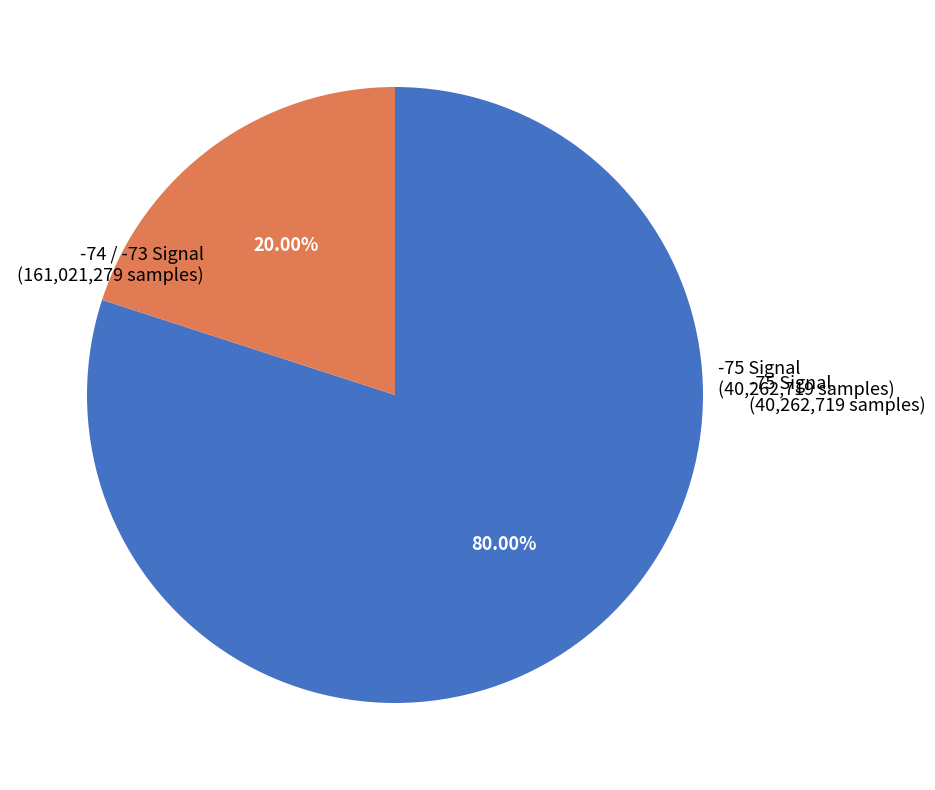

Is there a majority slice in this chart?

Yes